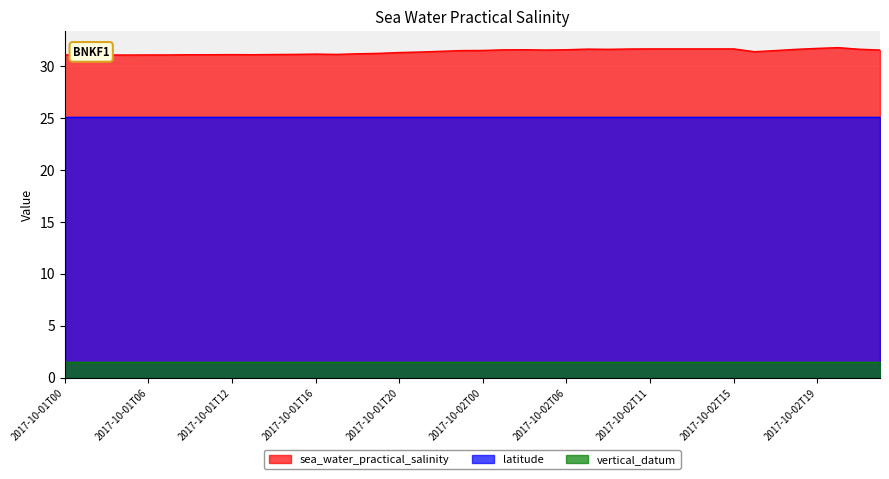

Is it true that latitude equals 25.1 at 2017-10-01T15?

True